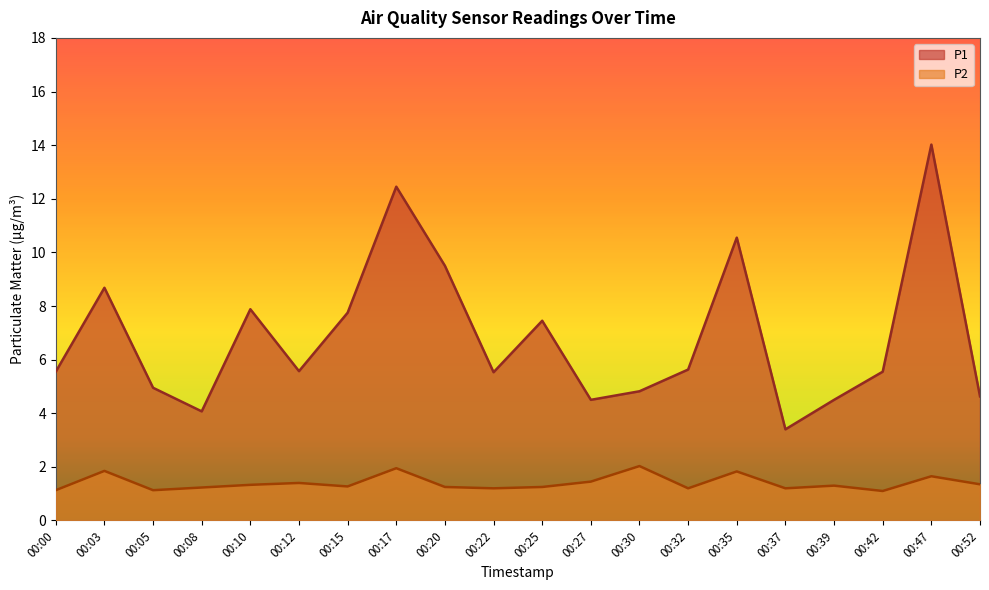

True or false: P2 has a value of 2.0 at 00:05.

False